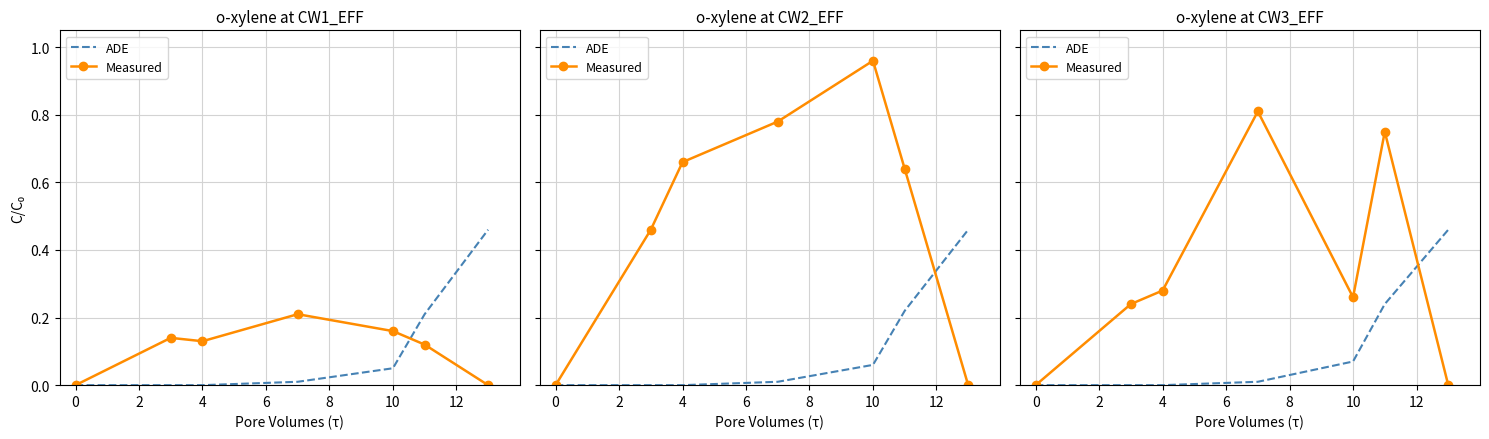

Is this an area chart (filled region under the line)?

No